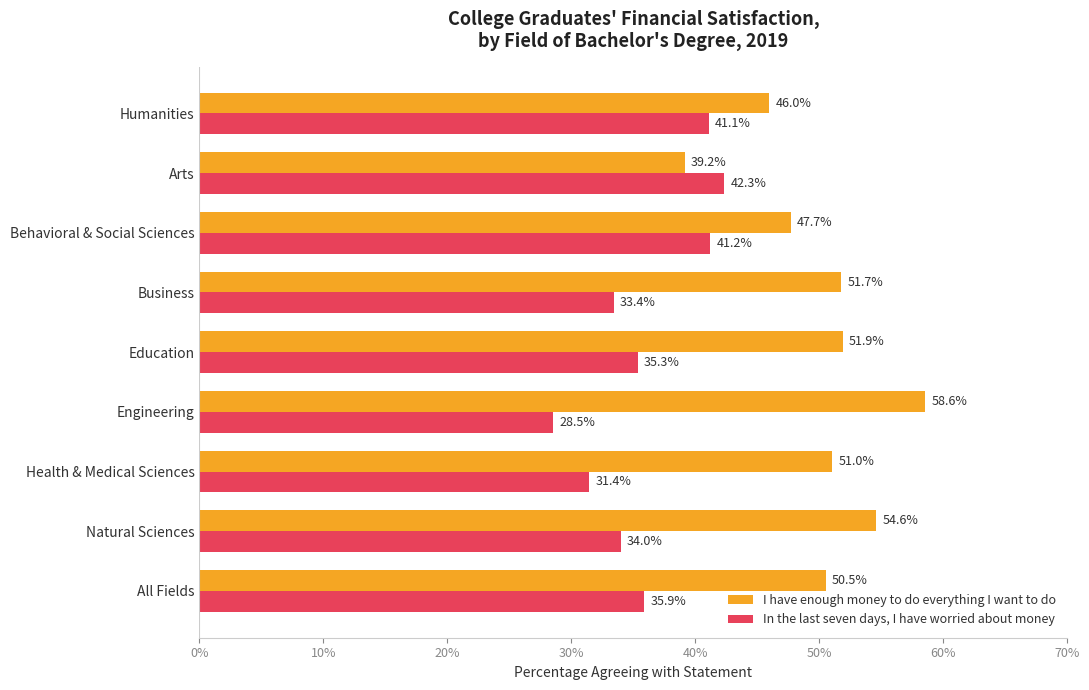

At which label is In the last seven days, I have worried about money closest to 35?

Education